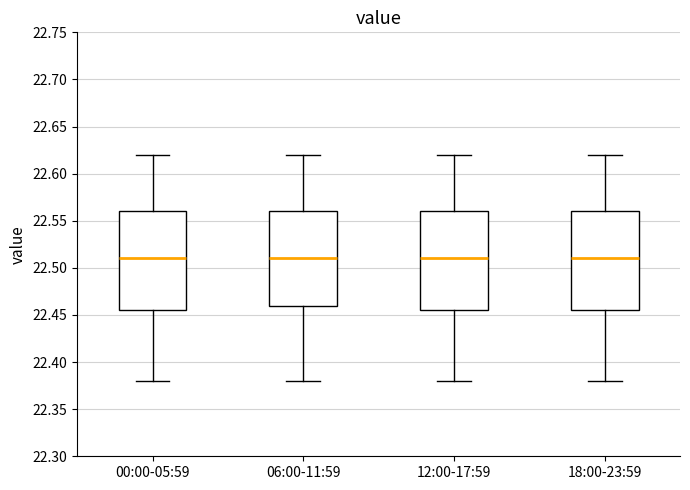

Reading left to right, read every box against the y-axis: the position of its median line, the range the box covers, and the ends of its whiskers. The values are not printed on the chart, so give them approximately, as read against the axis.

00:00-05:59: median 22.510, box 22.455 to 22.560, whiskers 22.380 to 22.620
06:00-11:59: median 22.510, box 22.460 to 22.560, whiskers 22.380 to 22.620
12:00-17:59: median 22.510, box 22.455 to 22.560, whiskers 22.380 to 22.620
18:00-23:59: median 22.510, box 22.455 to 22.560, whiskers 22.380 to 22.620